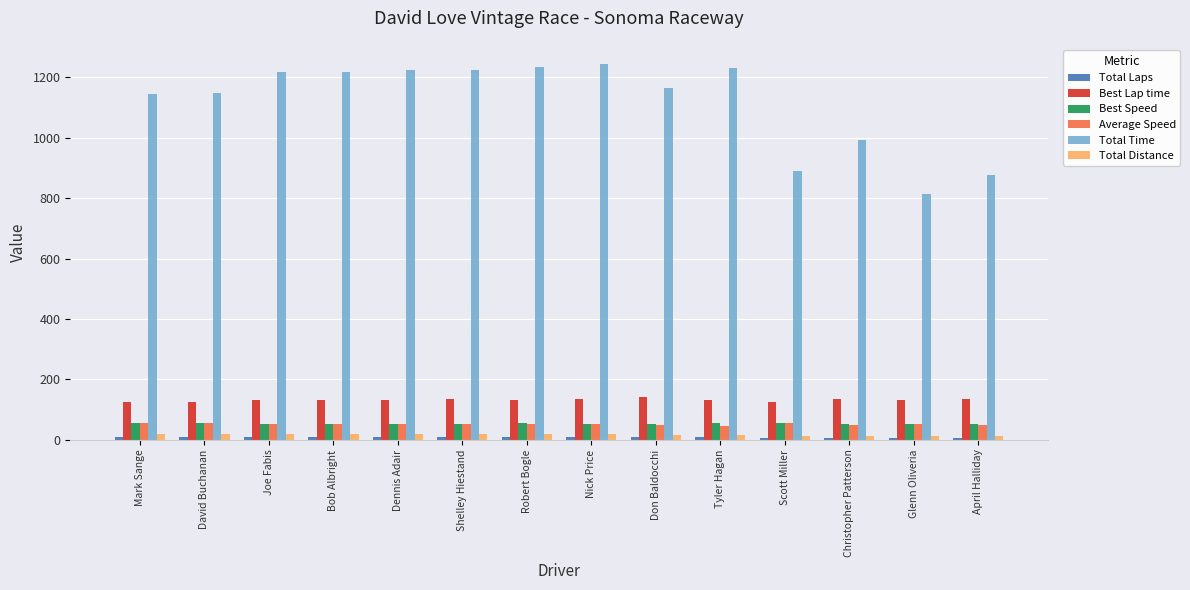

How many data points in Average Speed are above 52?

9